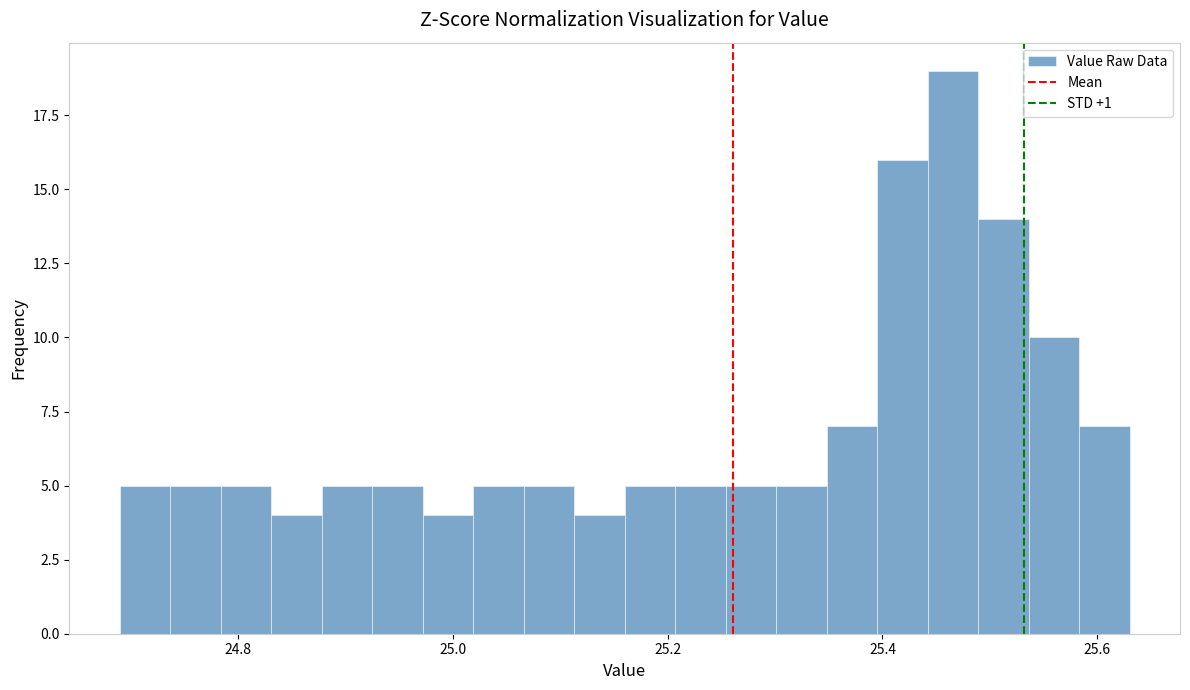

Around what value on the x-axis is the tallest bar? Give the approximate position of its centre, as read against the axis.

25.46